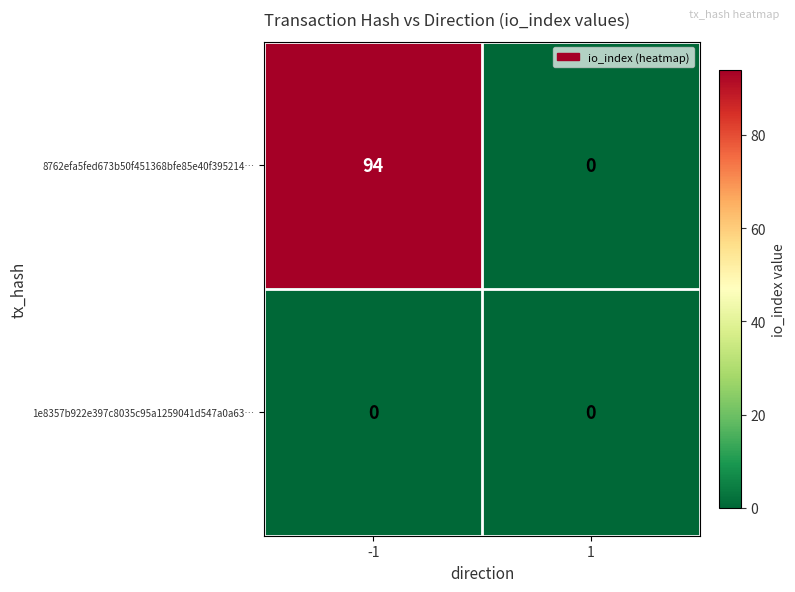

Reading left to right, transcribe all the data shown in this chart.

8762efa5fed673b50f451368bfe85e40f395214…: 94	0
1e8357b922e397c8035c95a1259041d547a0a63…: 0	0